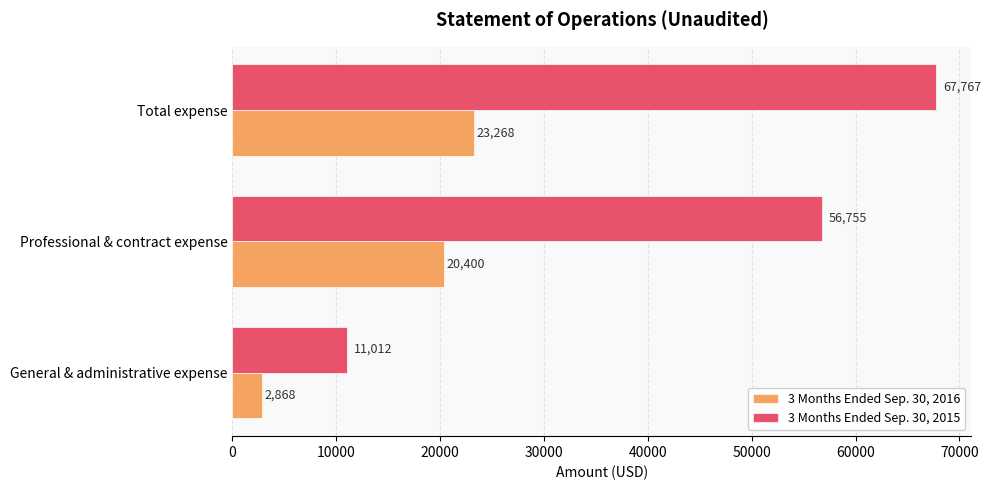

What is the minimum value shown in the chart?

2868